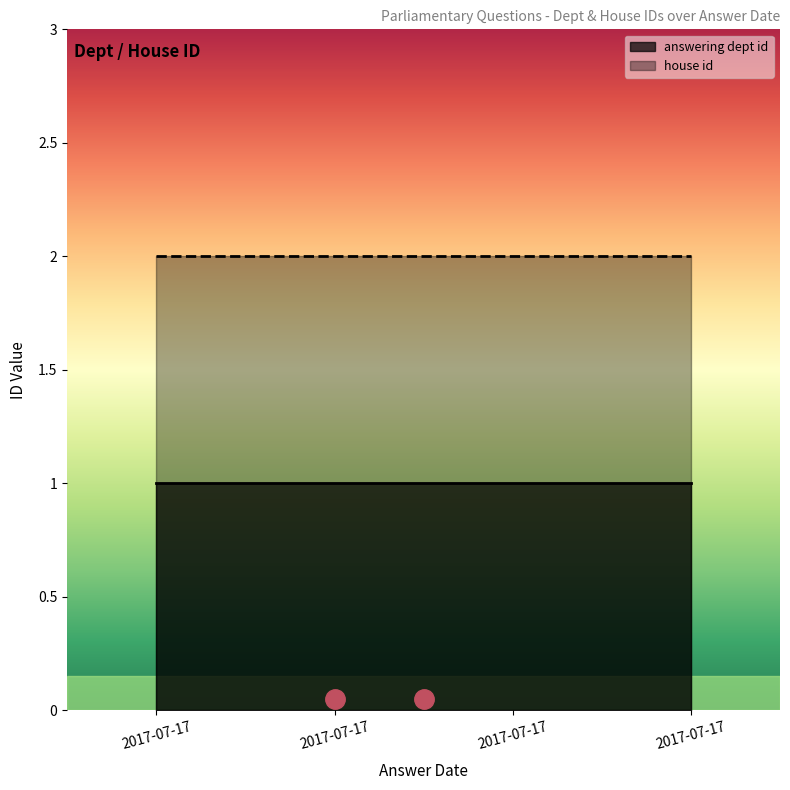

What is the greatest value displayed?

2